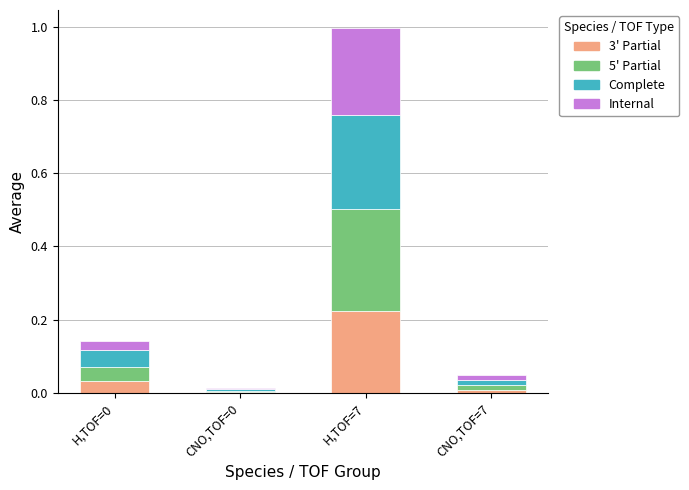

At which category is the sum across all series the highest?

H,TOF=7